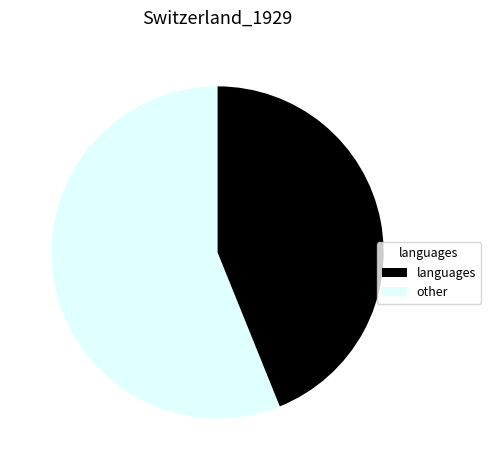

Does any single category account for the majority?

Yes